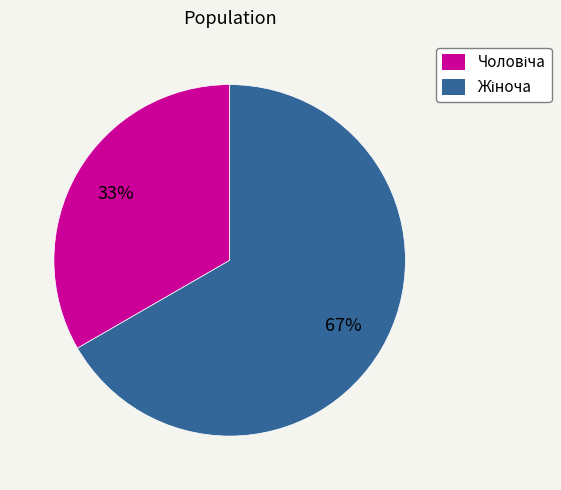

Is there a majority slice in this chart?

Yes